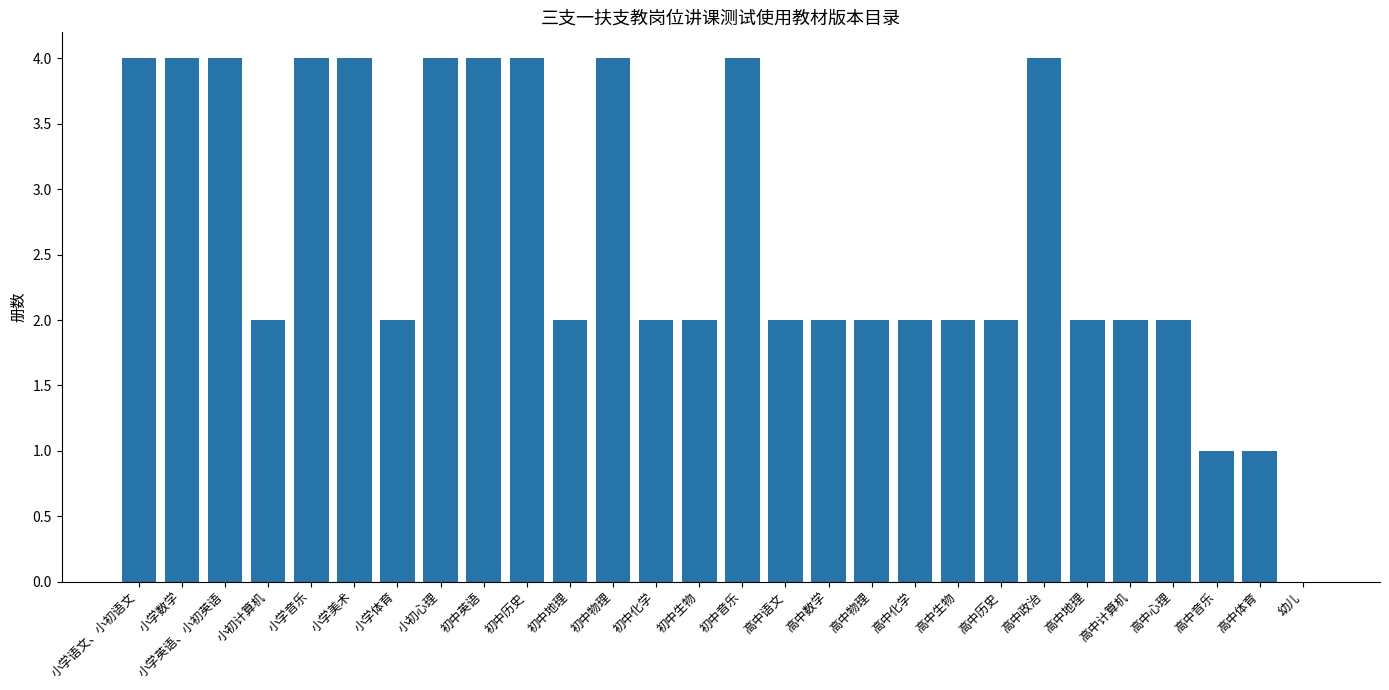

Which has a higher value, 高中心理 or 初中音乐?

初中音乐